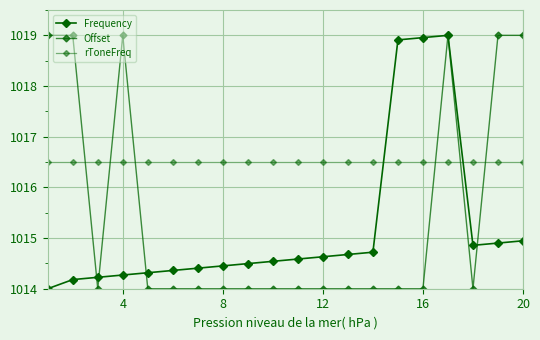

What is the minimum value shown in the chart?

1014.0